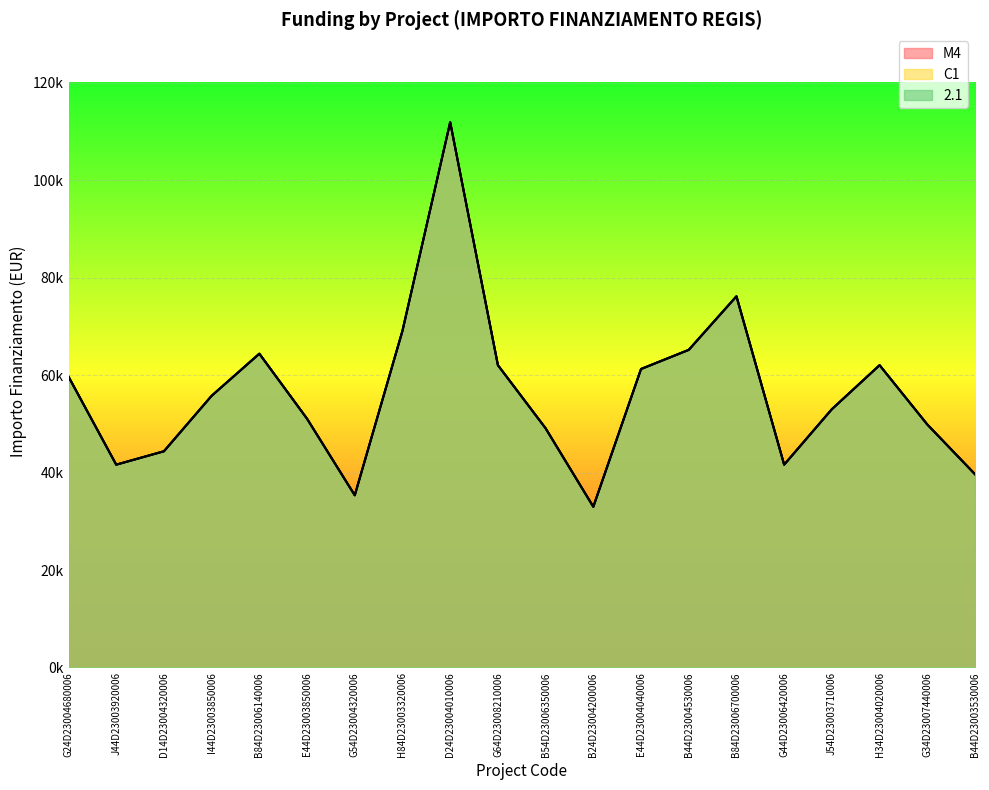

What is the value of the C1 point at the 18th from the left?

62063.0